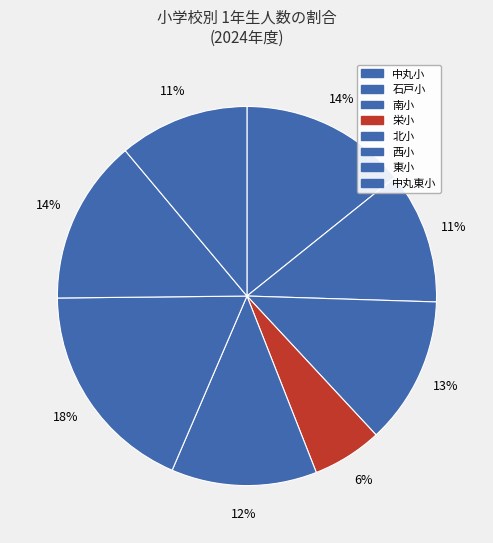

To the nearest percent, what is the combined percentage of 南小 and 石戸小?

24%